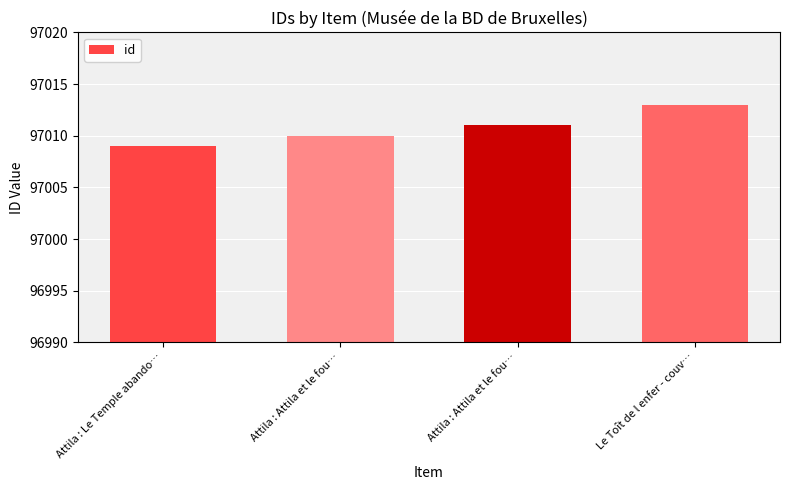

How many categories are shown in the chart?

4